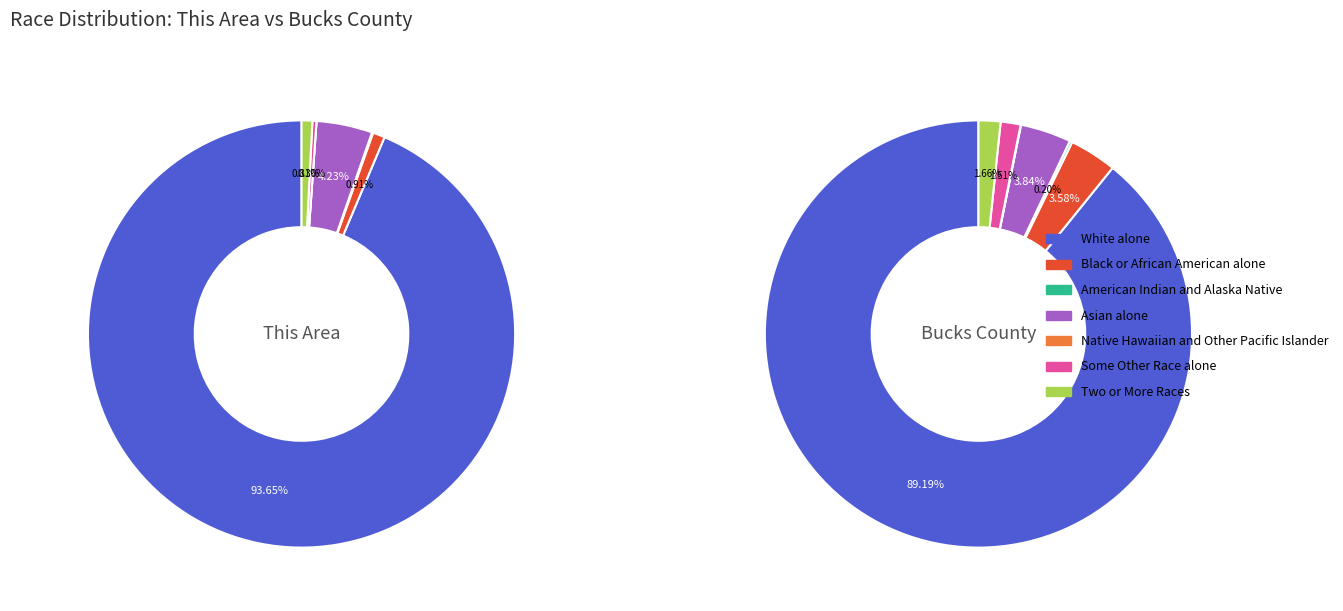

To the nearest percent, what portion does White alone represent?

94%